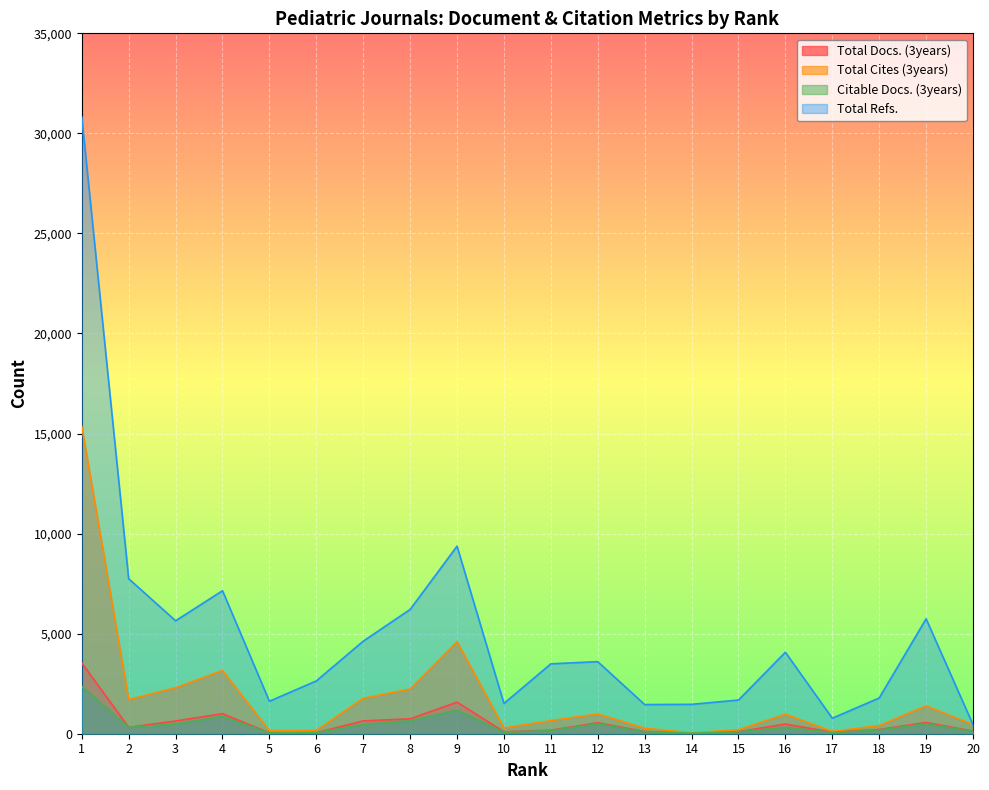

What are all the series names shown in the legend?

Total Docs. (3years), Total Cites (3years), Citable Docs. (3years), Total Refs.